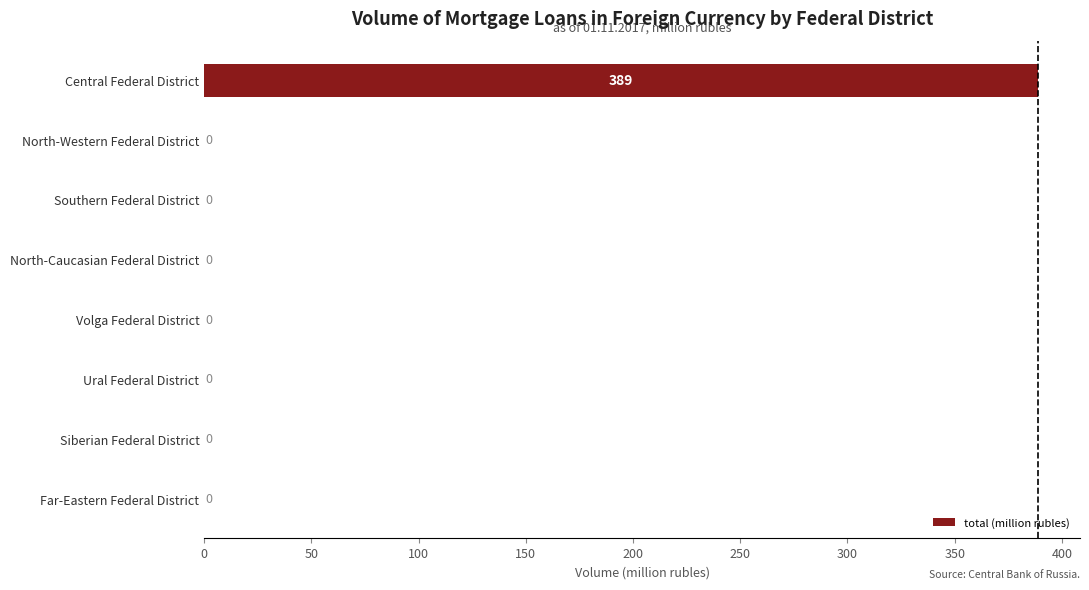

Read the value at Central Federal District.

389